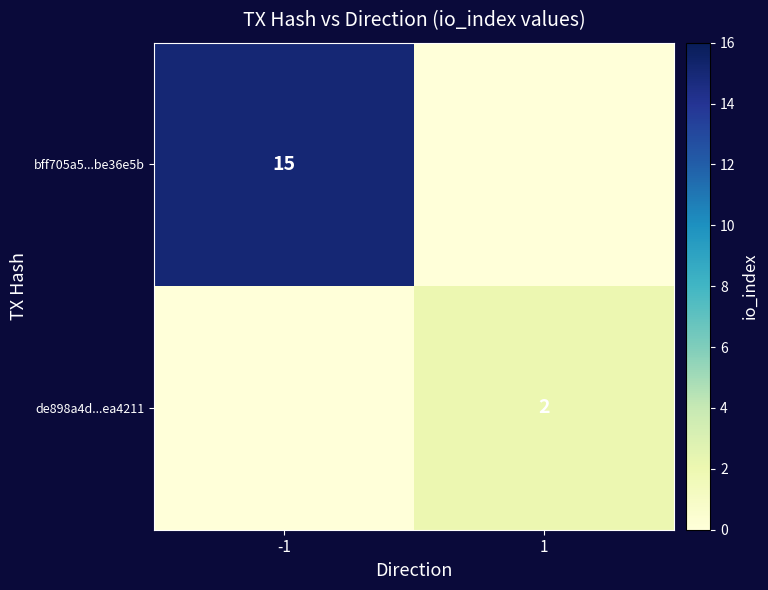

True or false: de898a4d...ea4211 has a value of 2 at 1.

True